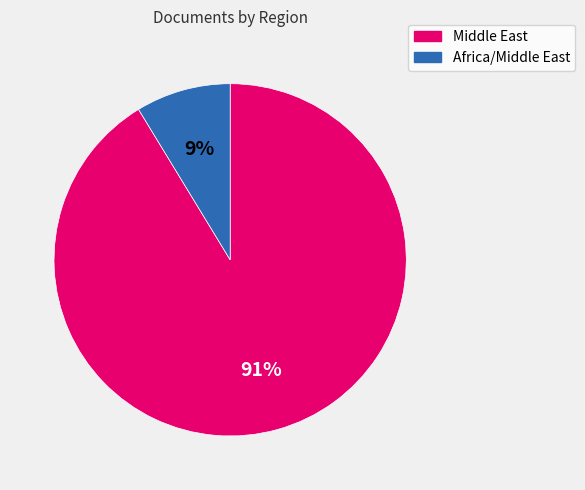

How many slices are in this pie chart?

2